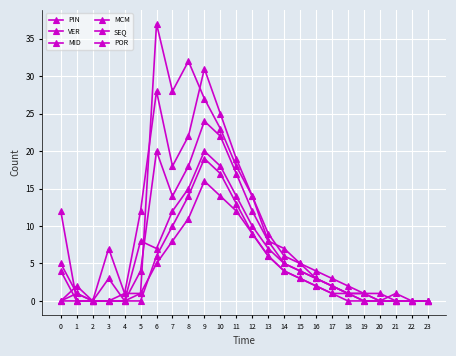

How many lines are shown in the chart?

6